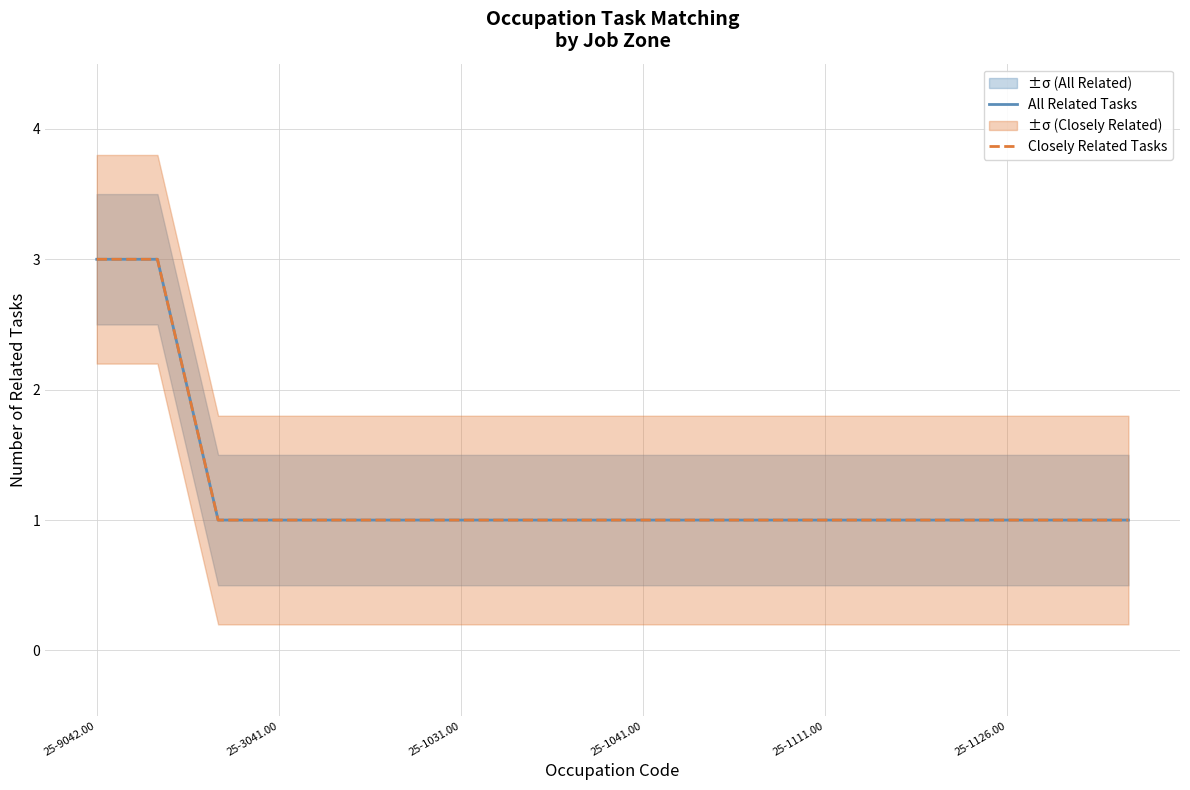

Which series has the largest range (max minus min)?

All Related Tasks